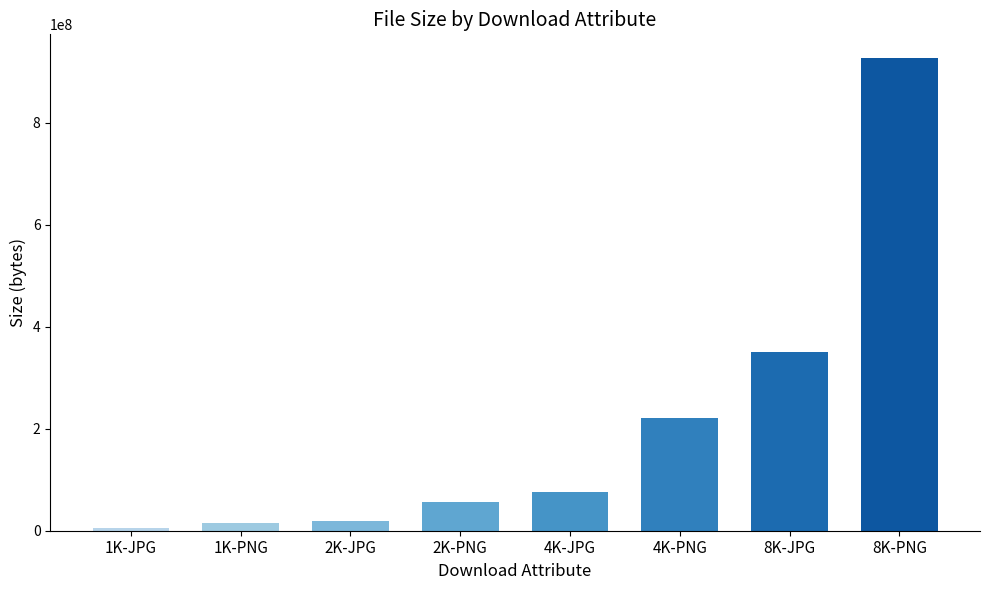

What is the change in value from 1K-JPG to 4K-PNG?

+216181937